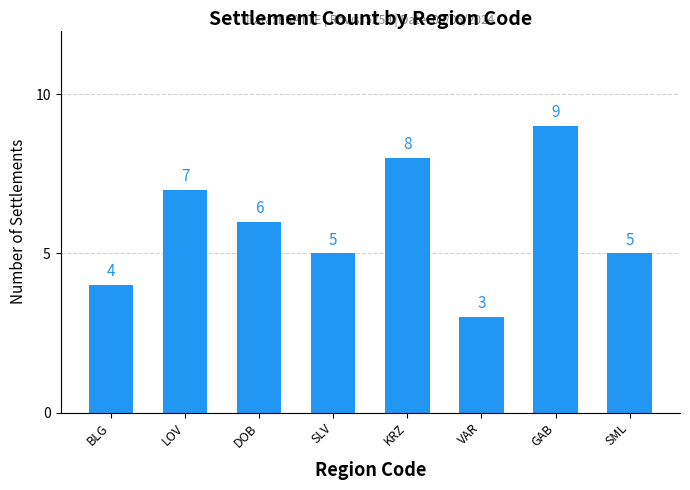

How many values are below 6?

4